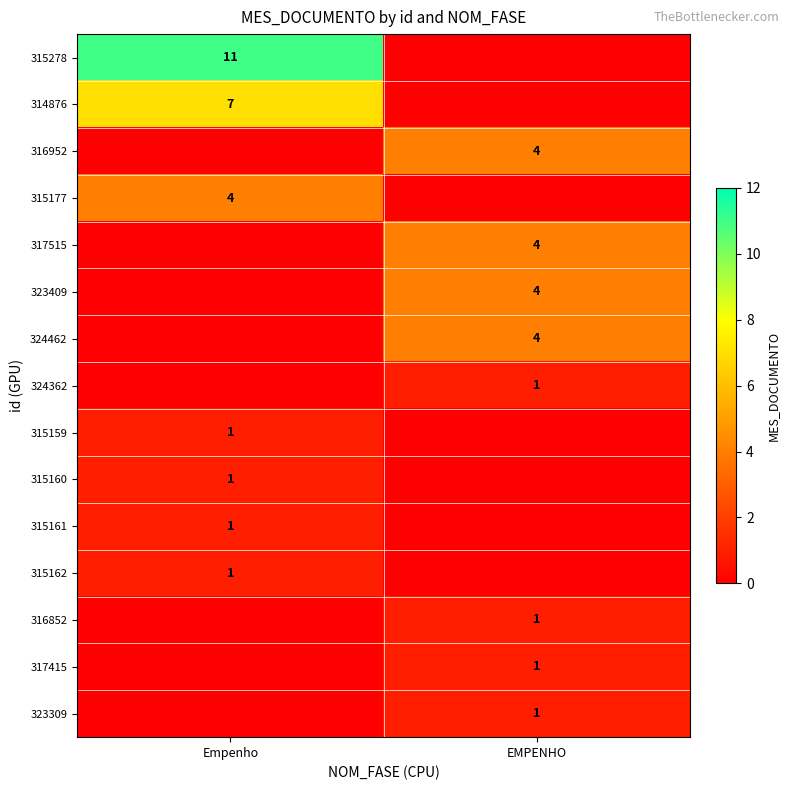

True or false: 315160 has a value of 1 at Empenho.

True